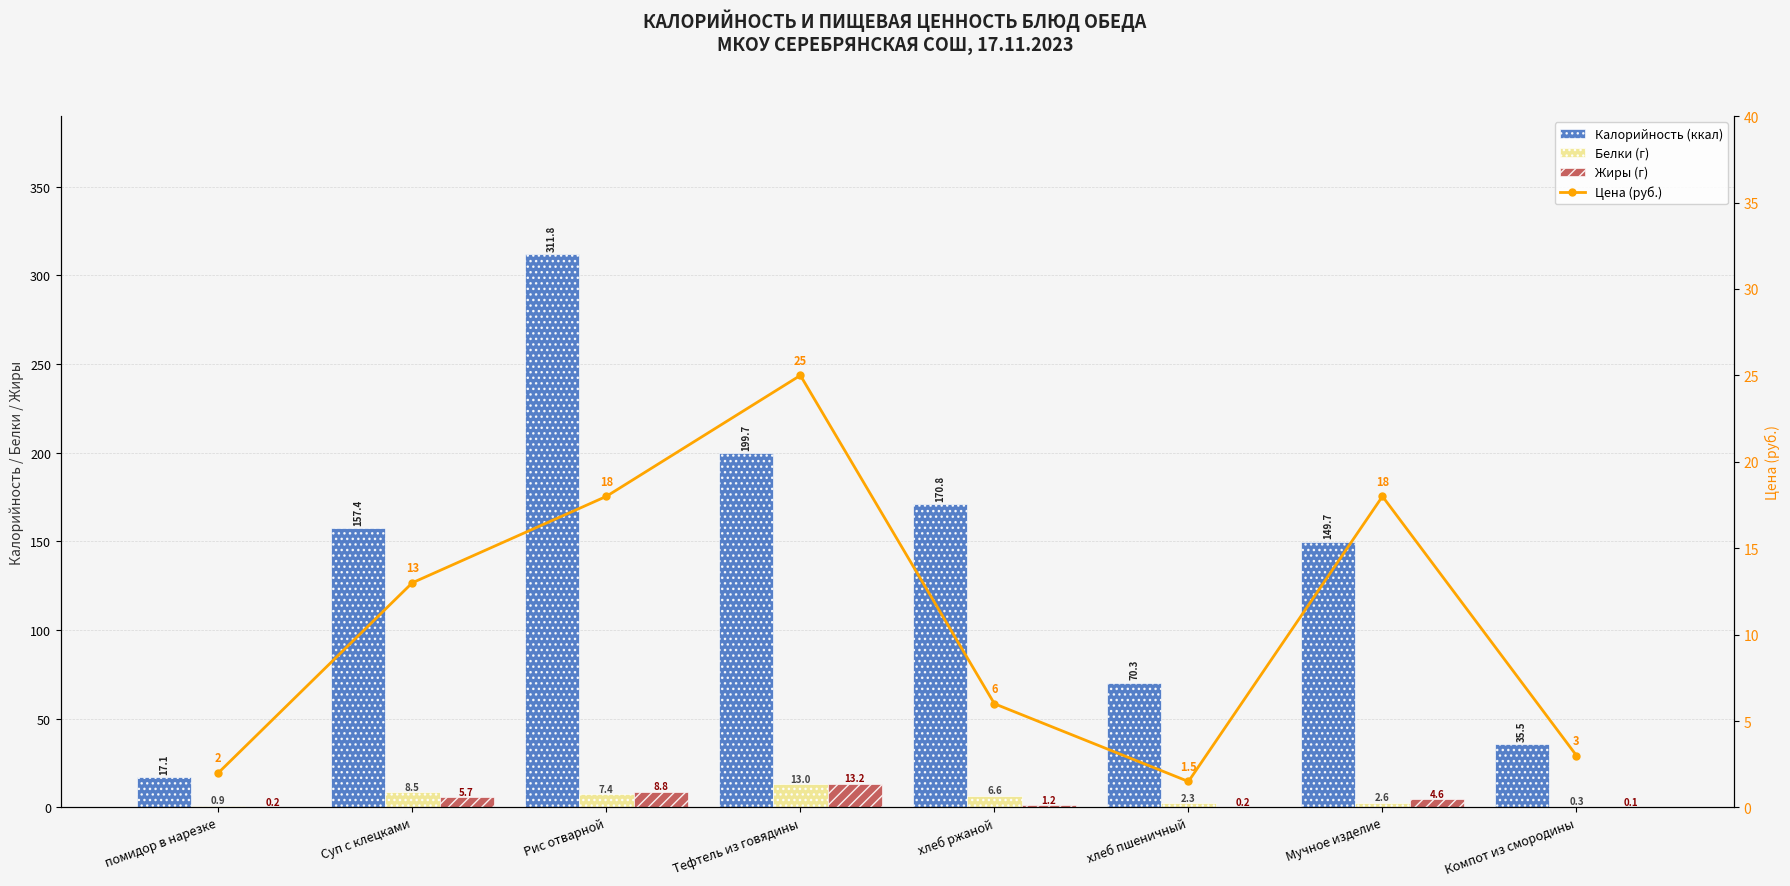

How many series are shown in this chart?

4